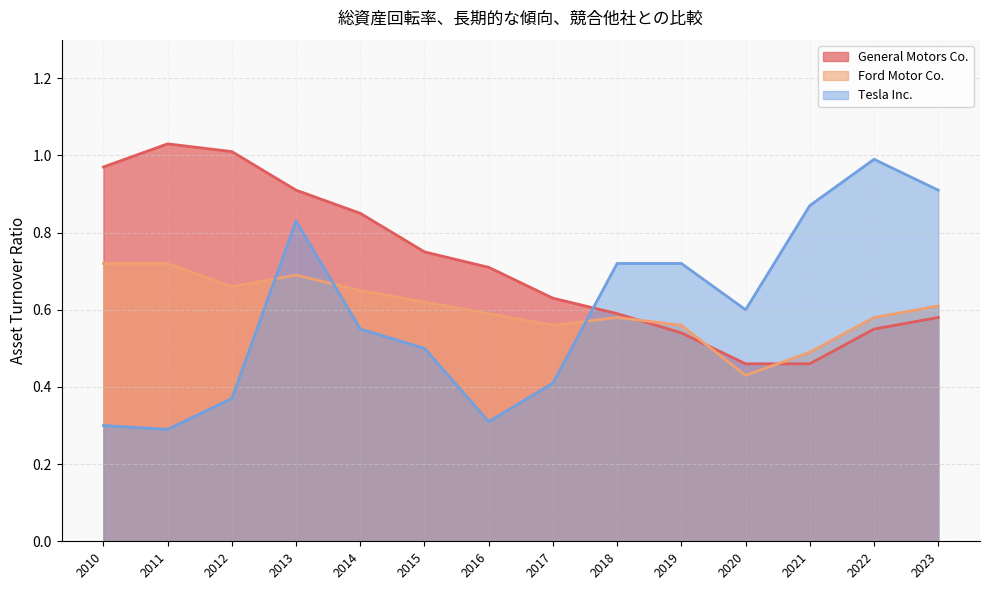

Does the chart display data point markers on the line(s)?

No